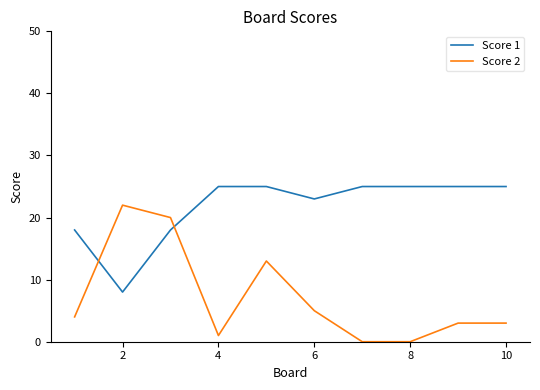

What is the sum of all Score 2 values?

71